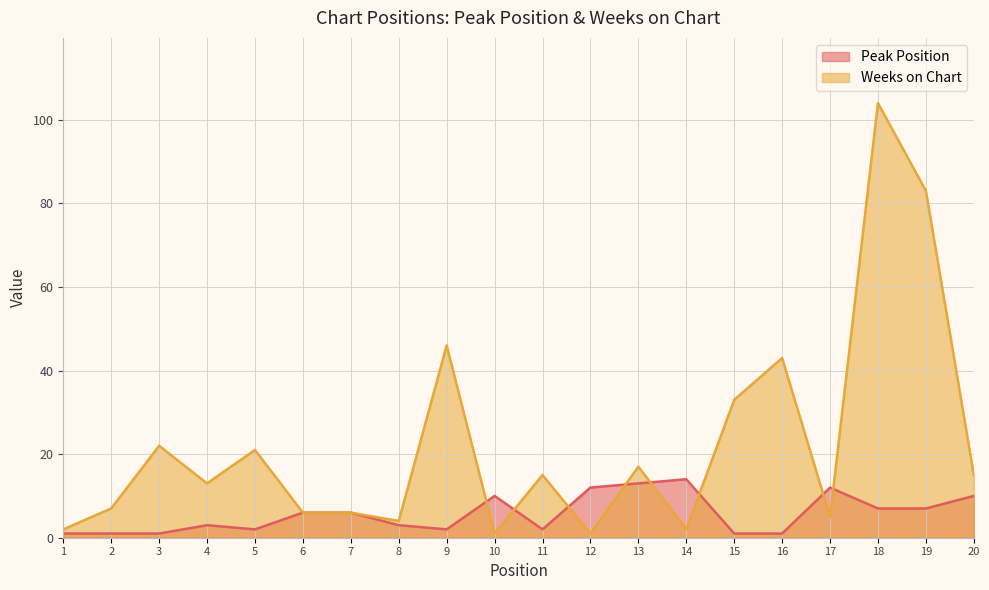

Is it true that Peak Position equals 18 at 12?

False